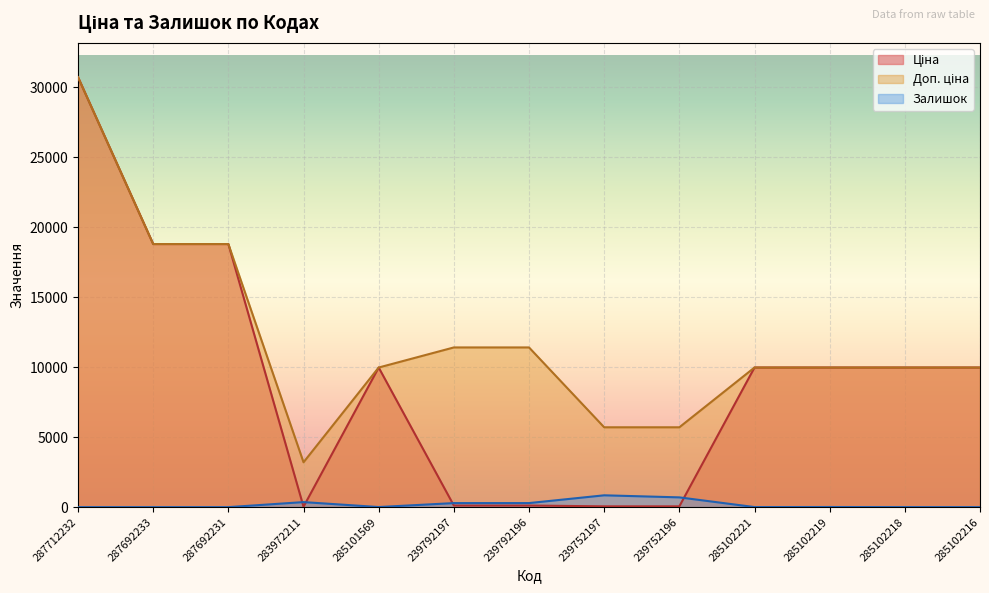

What is the difference between the highest and lowest values at 287692233?

18796.8